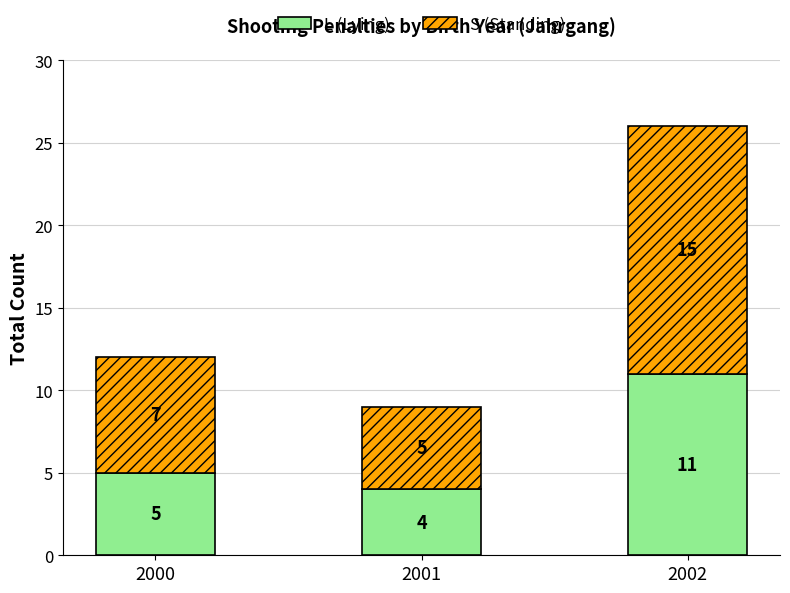

The value of L (Lying) at 2002 is 18. True or false?

False